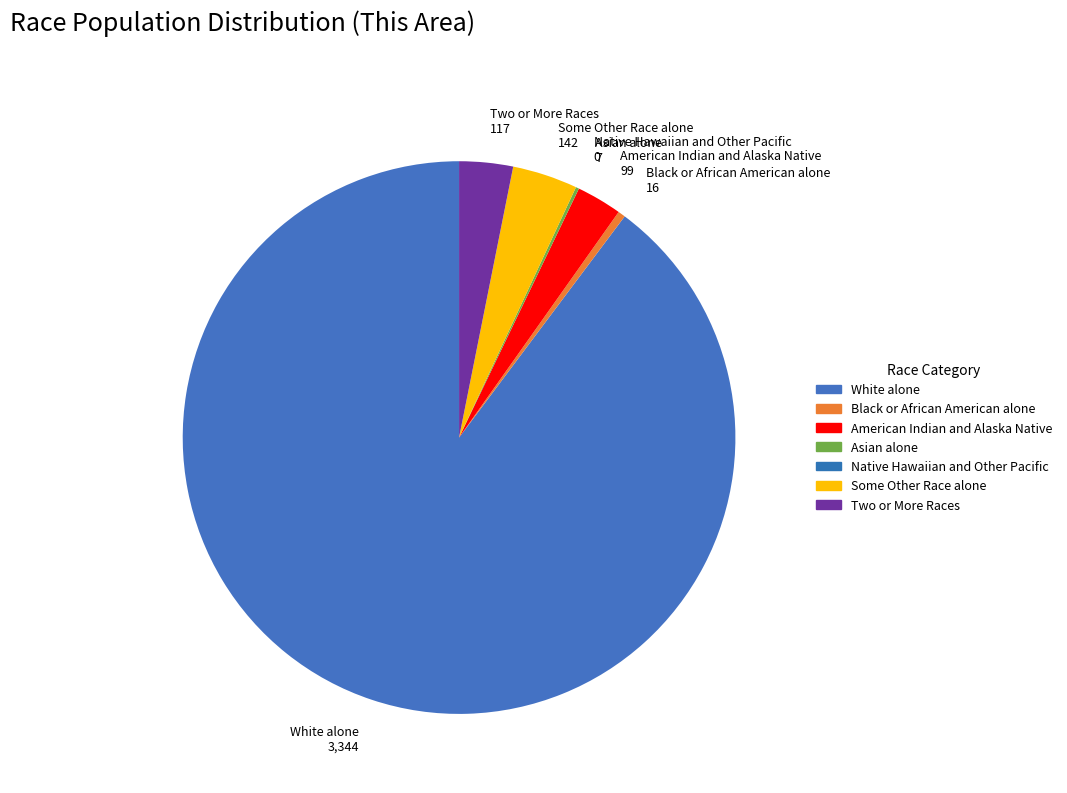

Does American Indian and Alaska Native represent more than half of the total?

No